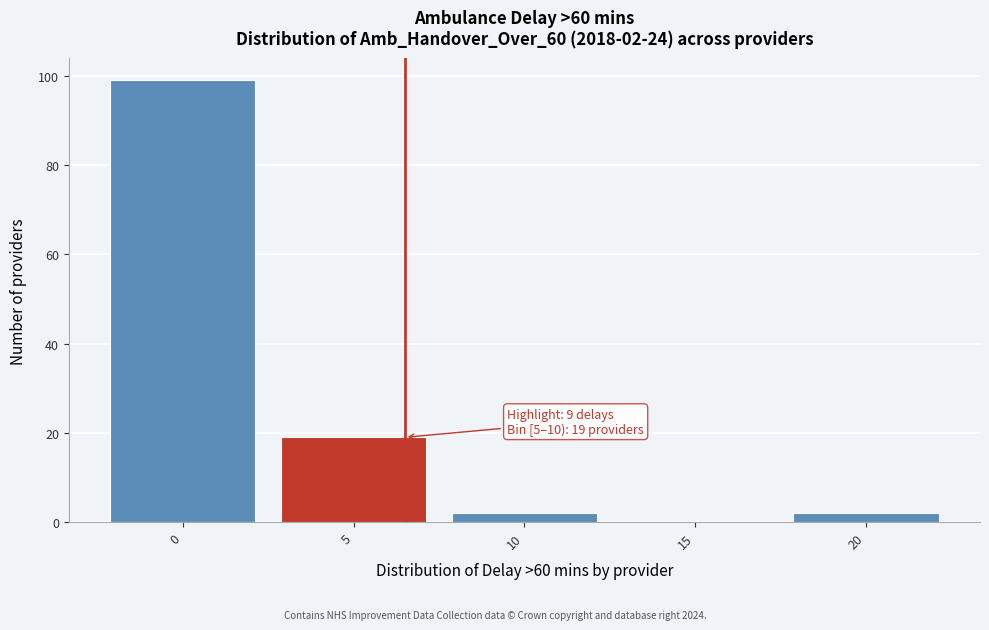

Reading left to right, what are all the values shown in this chart?

0=99	5=19	10=2	15=0	20=2